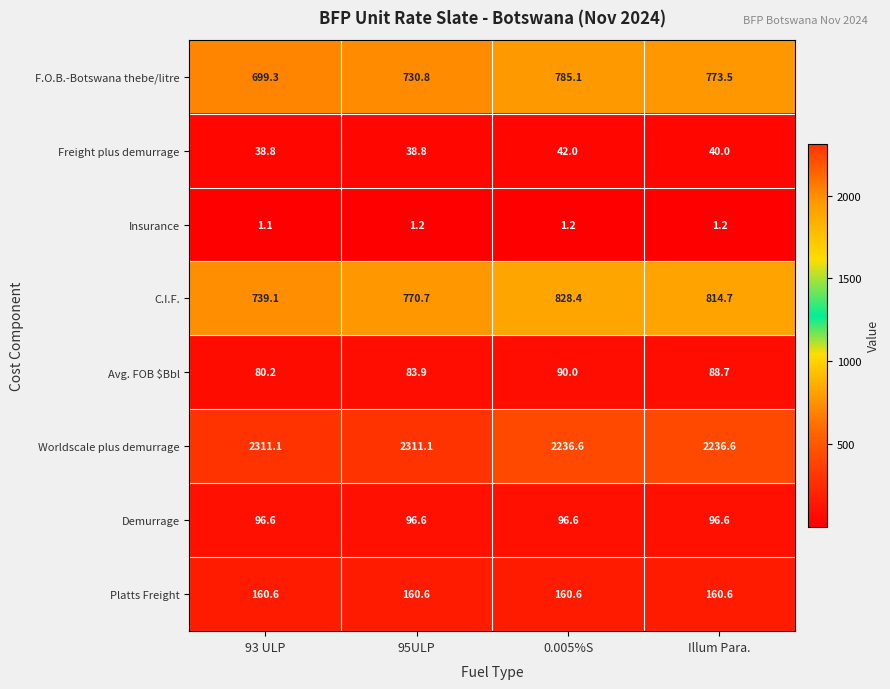

Which series has the widest spread of values?

C.I.F.